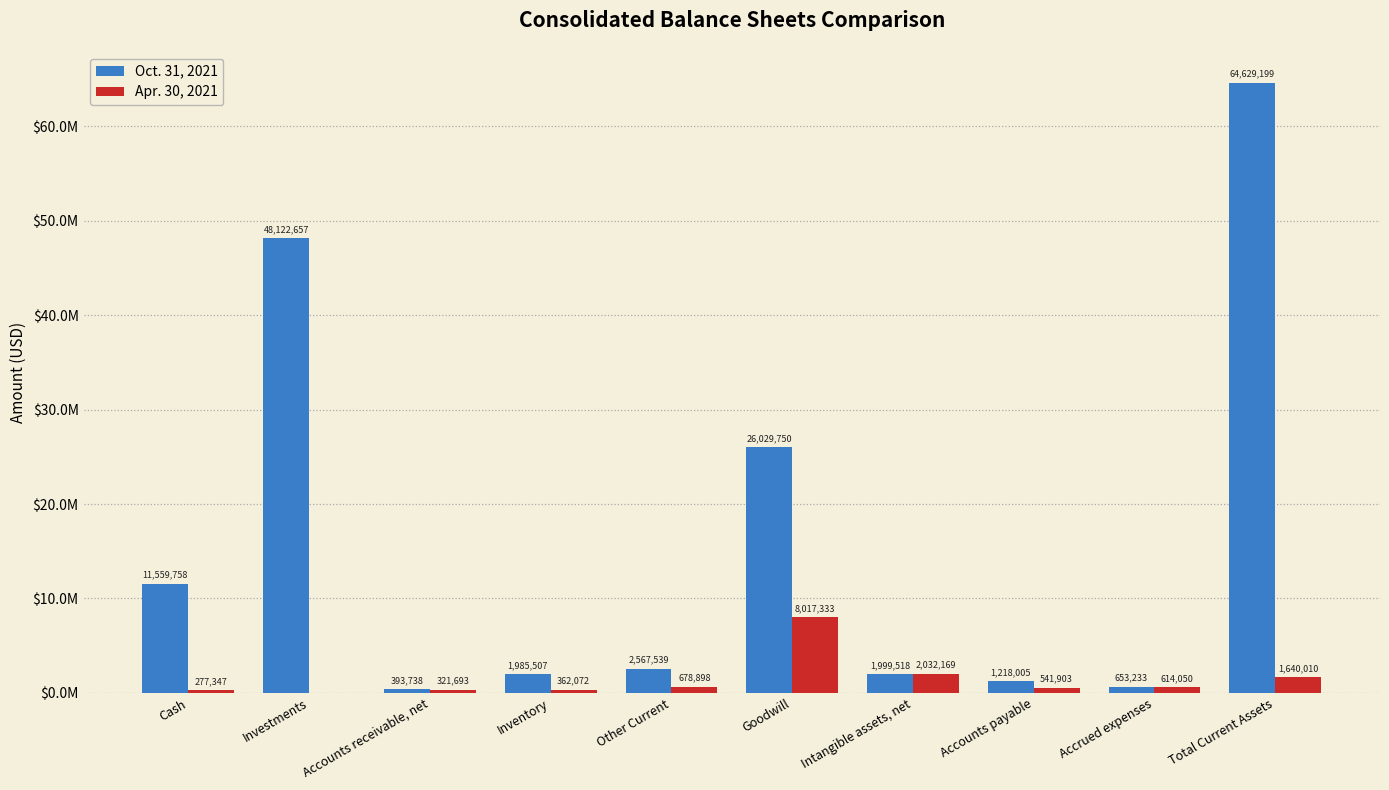

At how many categories does at least one series exceed 6454587?

4